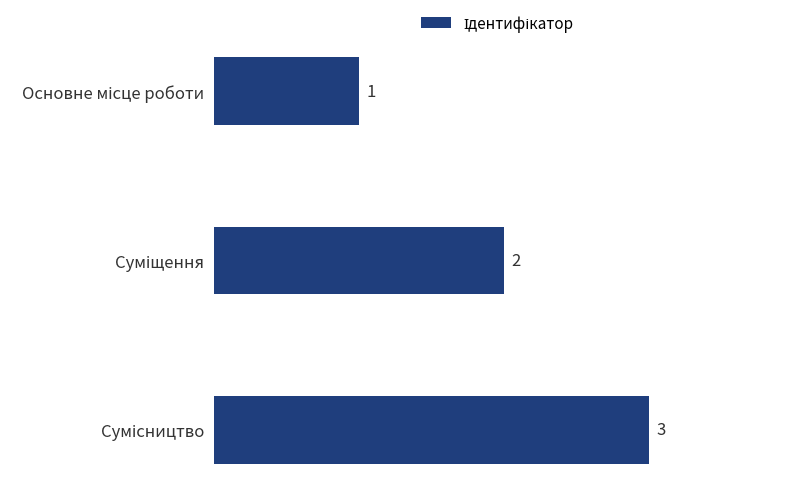

Count the number of categories in the chart.

3